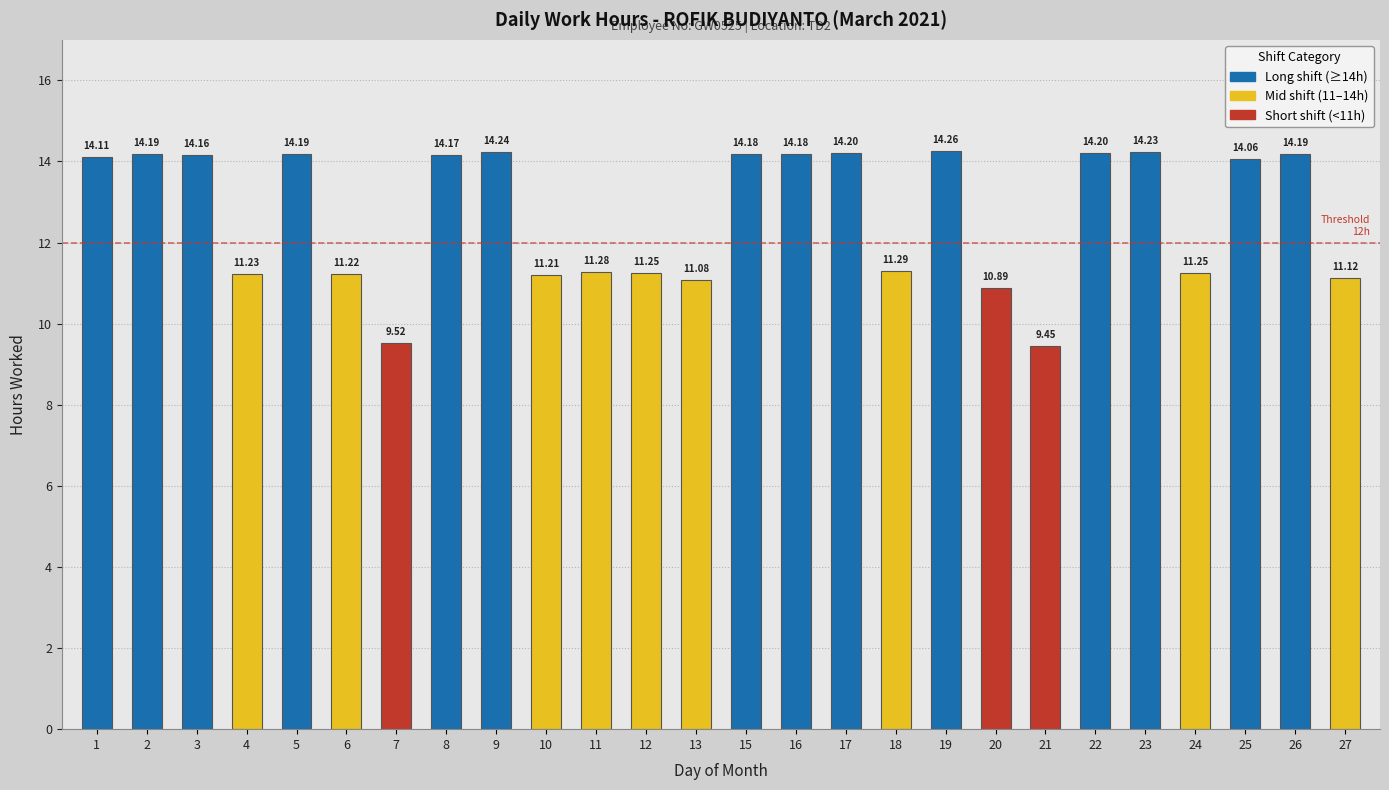

Where is the data nearest to the value 11?

13